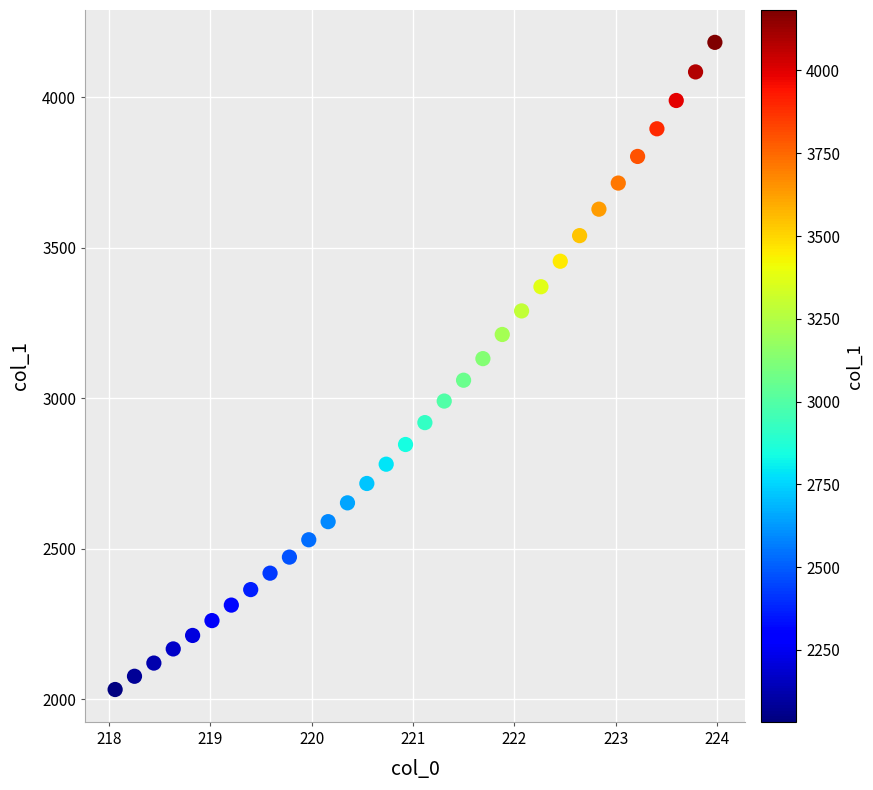

What is the range of Y values (max minus min)?

2150.0